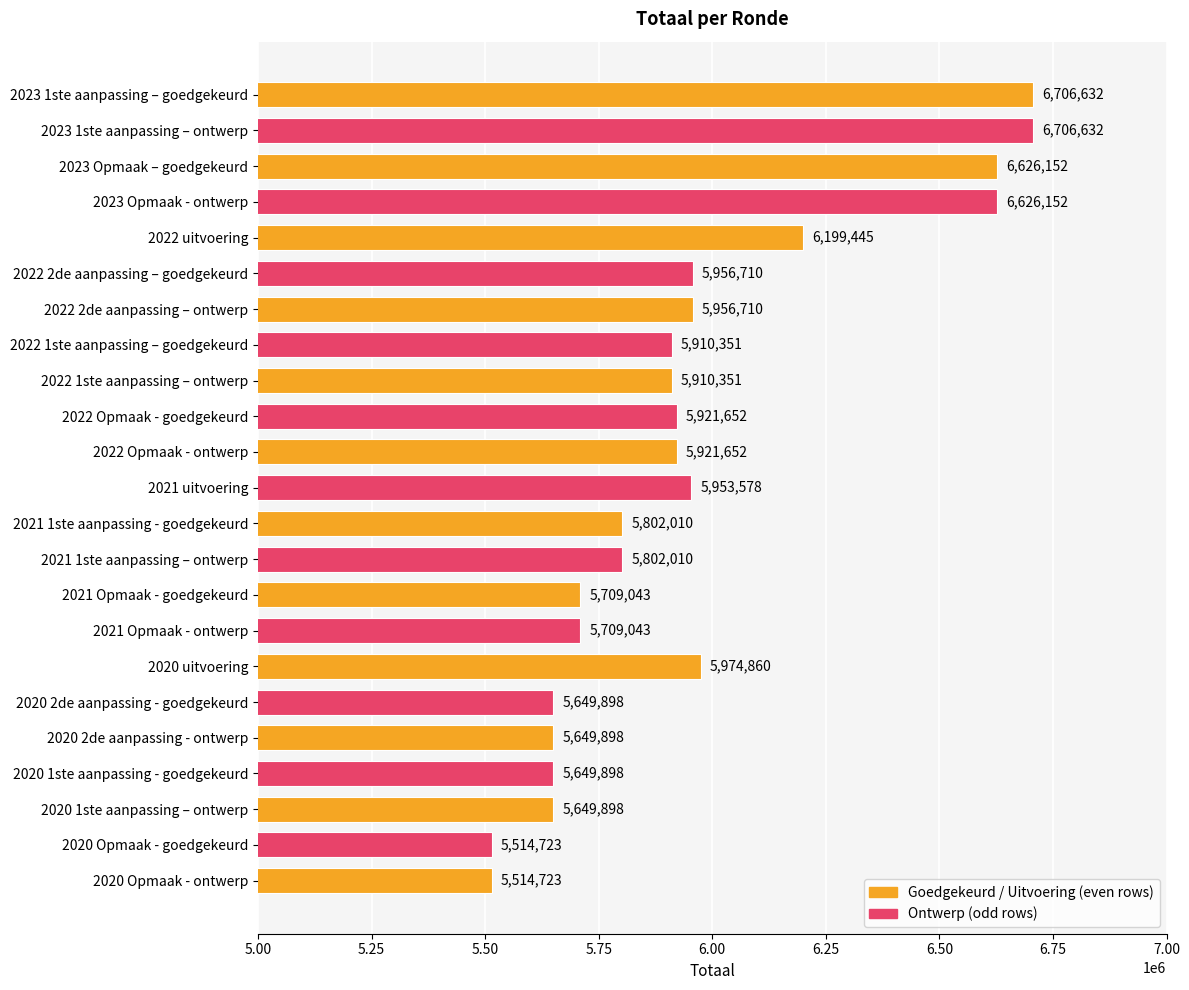

What is the minimum value shown in the chart?

5514723